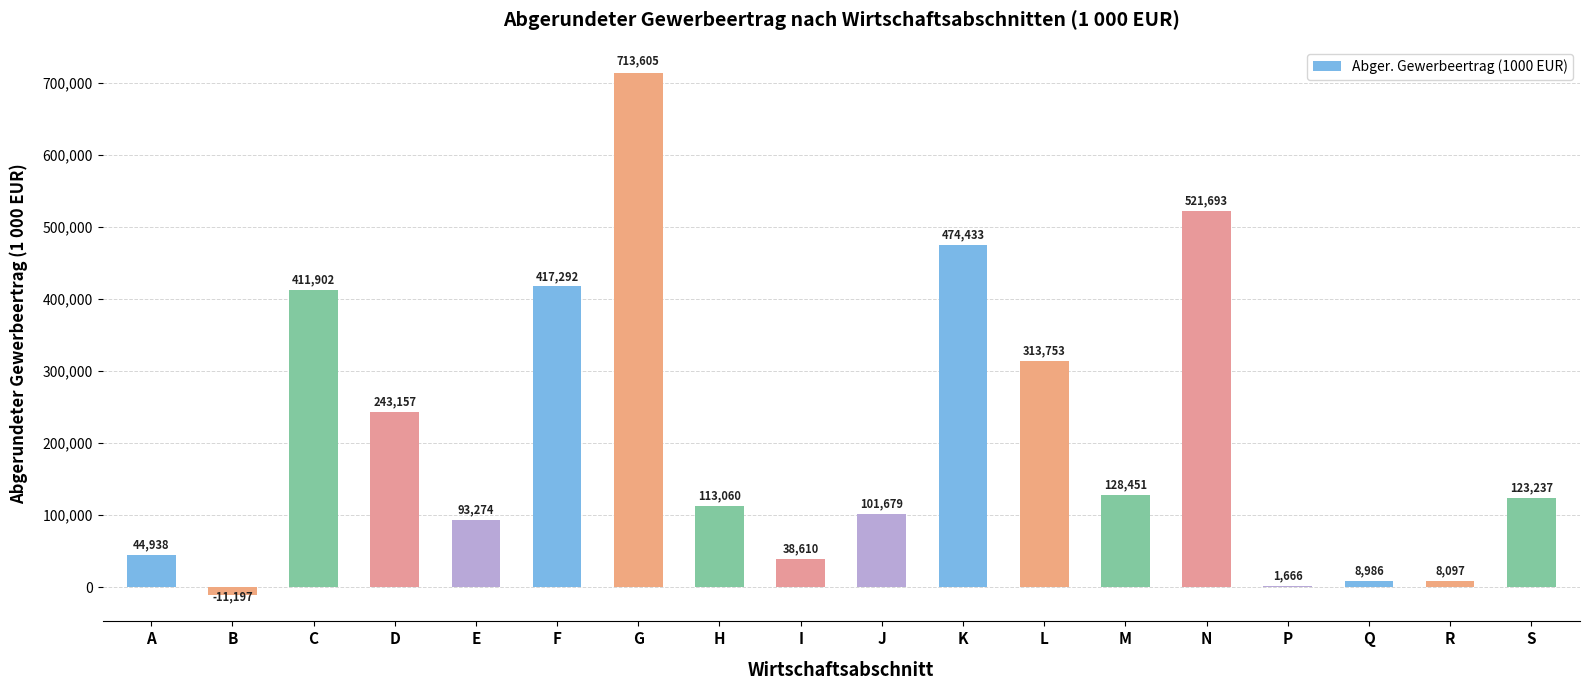

Which category has the highest value across all series?

G